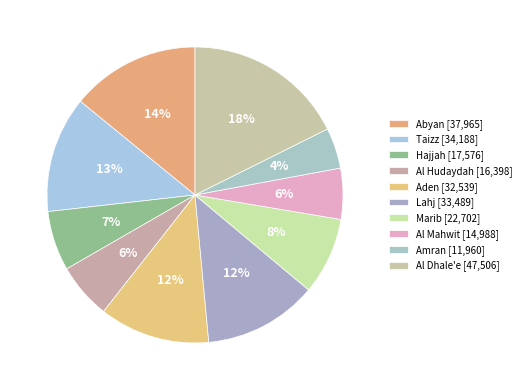

Which slice is the smallest?

Amran